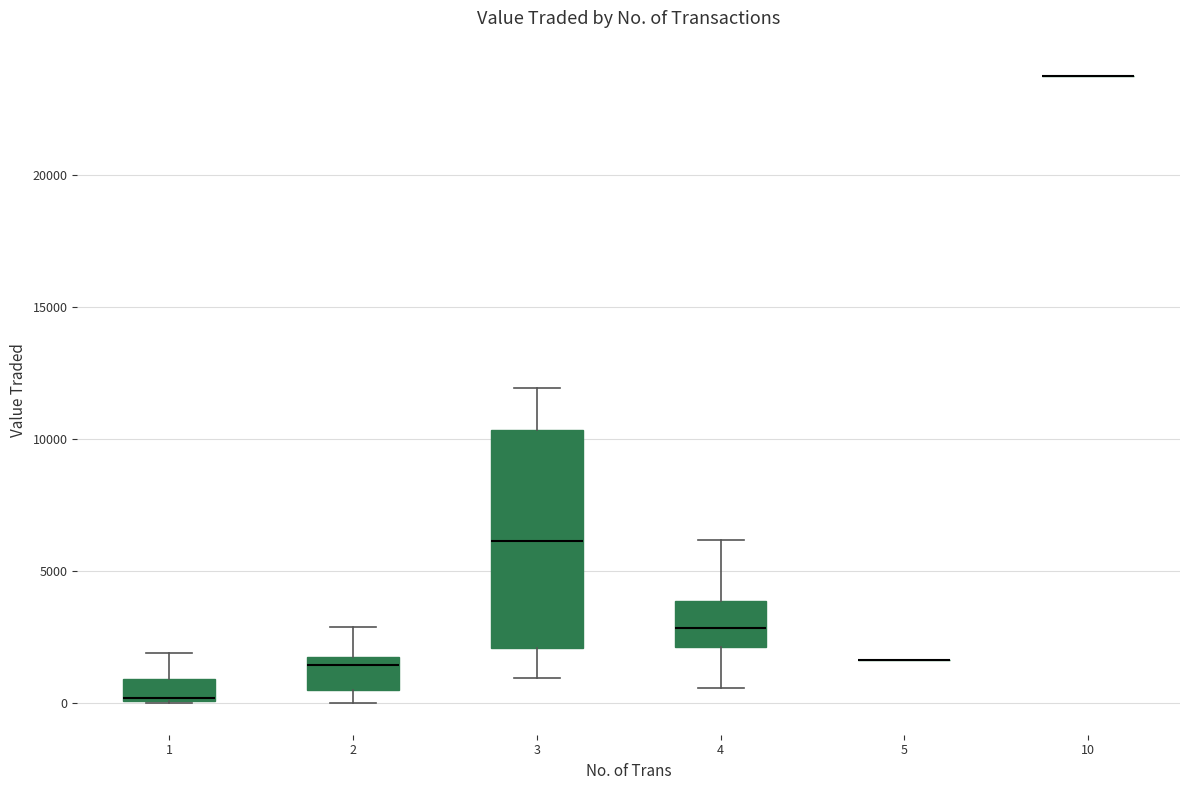

Where does the median line of the box at x = 2 sit on the y-axis? The values are not printed on the chart, so give them approximately, as read against the axis.

1500